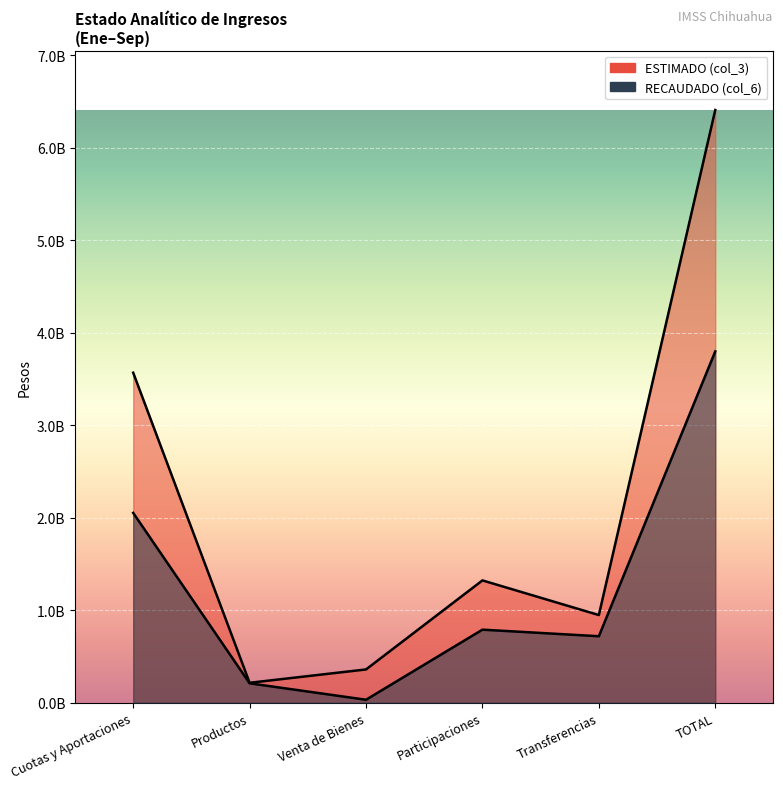

What is the label of the 3rd point from the left?

Venta de Bienes